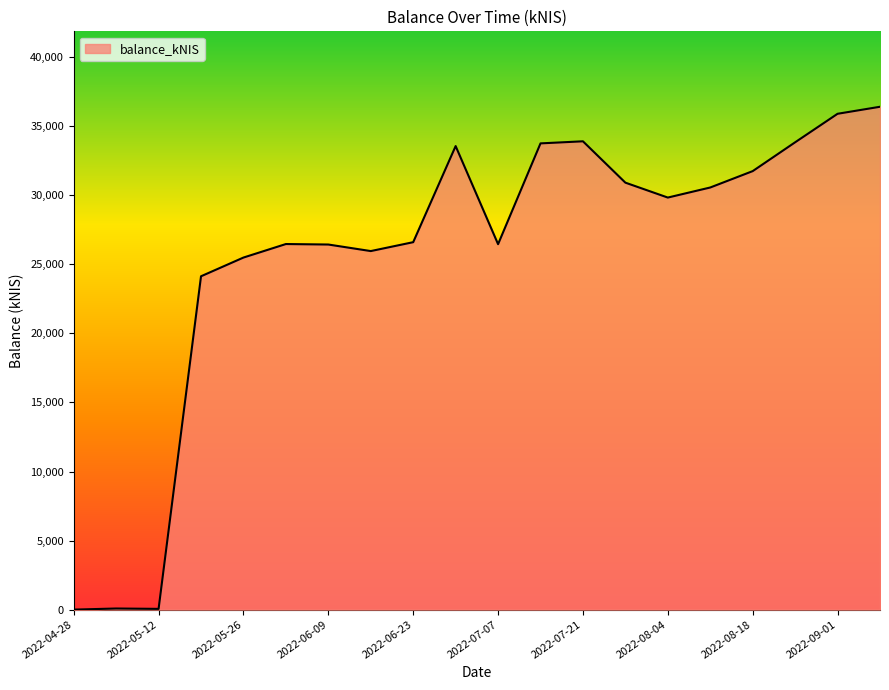

How many lines are shown in the chart?

1